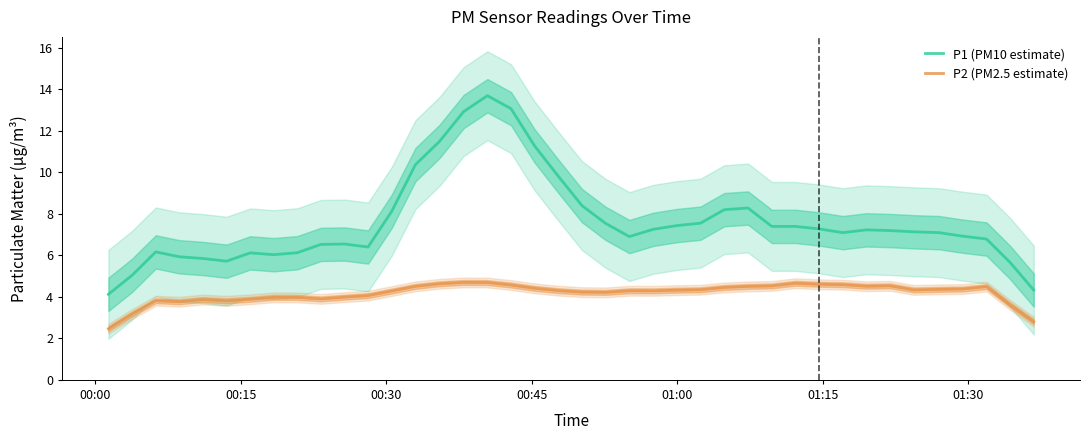

What is the minimum value for P1 (PM10 estimate)?

4.1